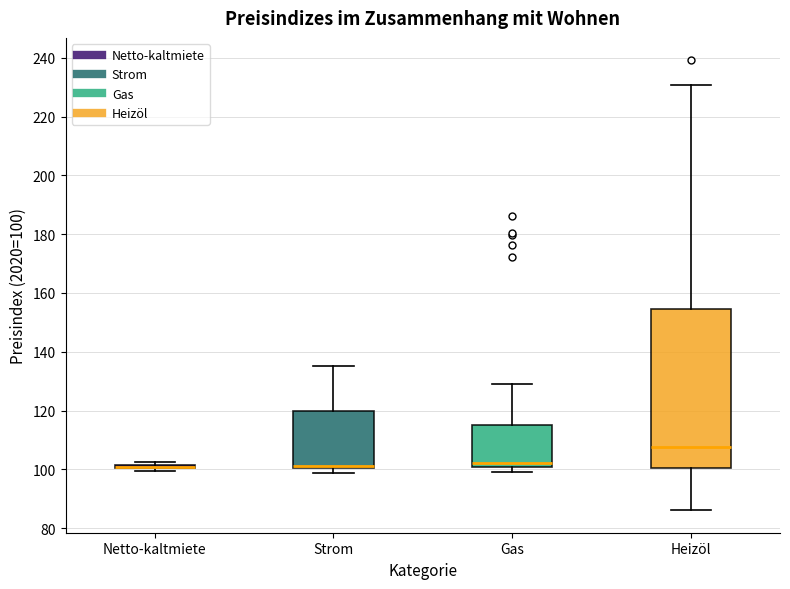

Where does the median line of the box for Gas sit on the y-axis? The values are not printed on the chart, so give them approximately, as read against the axis.

102